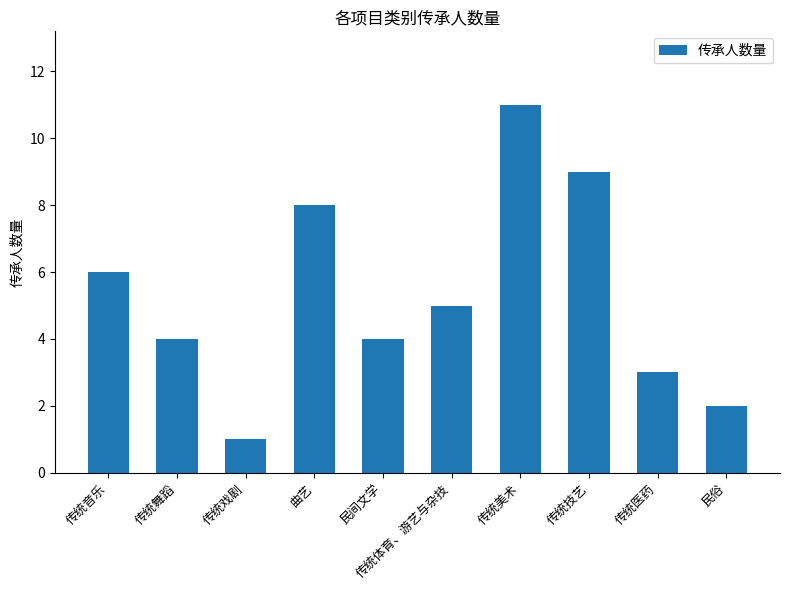

Which label corresponds to the smallest value in the chart?

传统戏剧